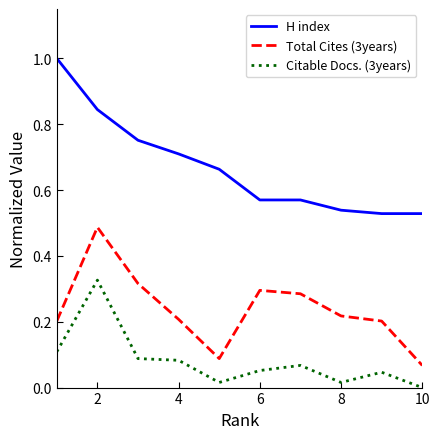

Which series has the widest spread of values?

H index